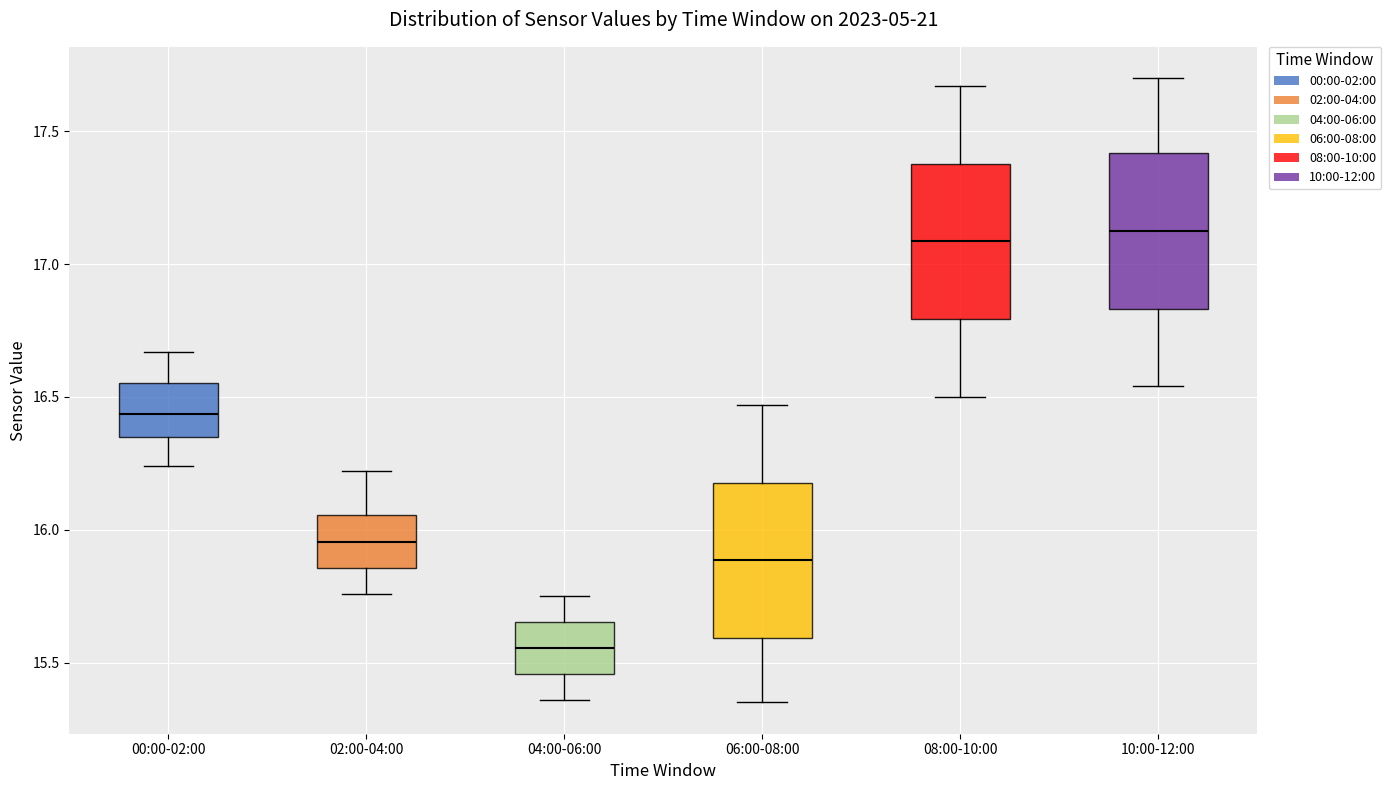

Which box has the lowest median line?

04:00-06:00